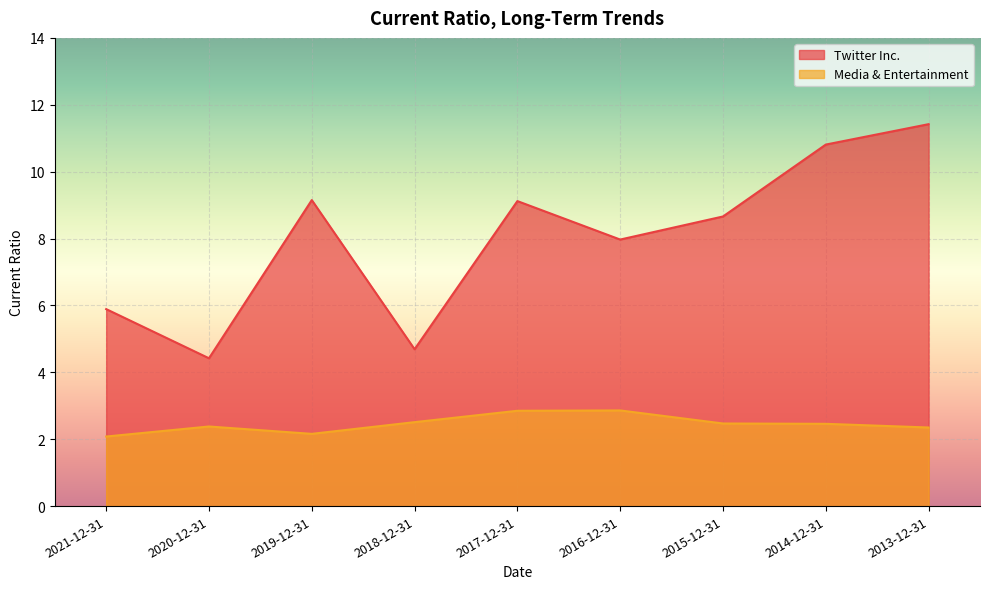

How many data points in Twitter Inc. are less than 8?

4